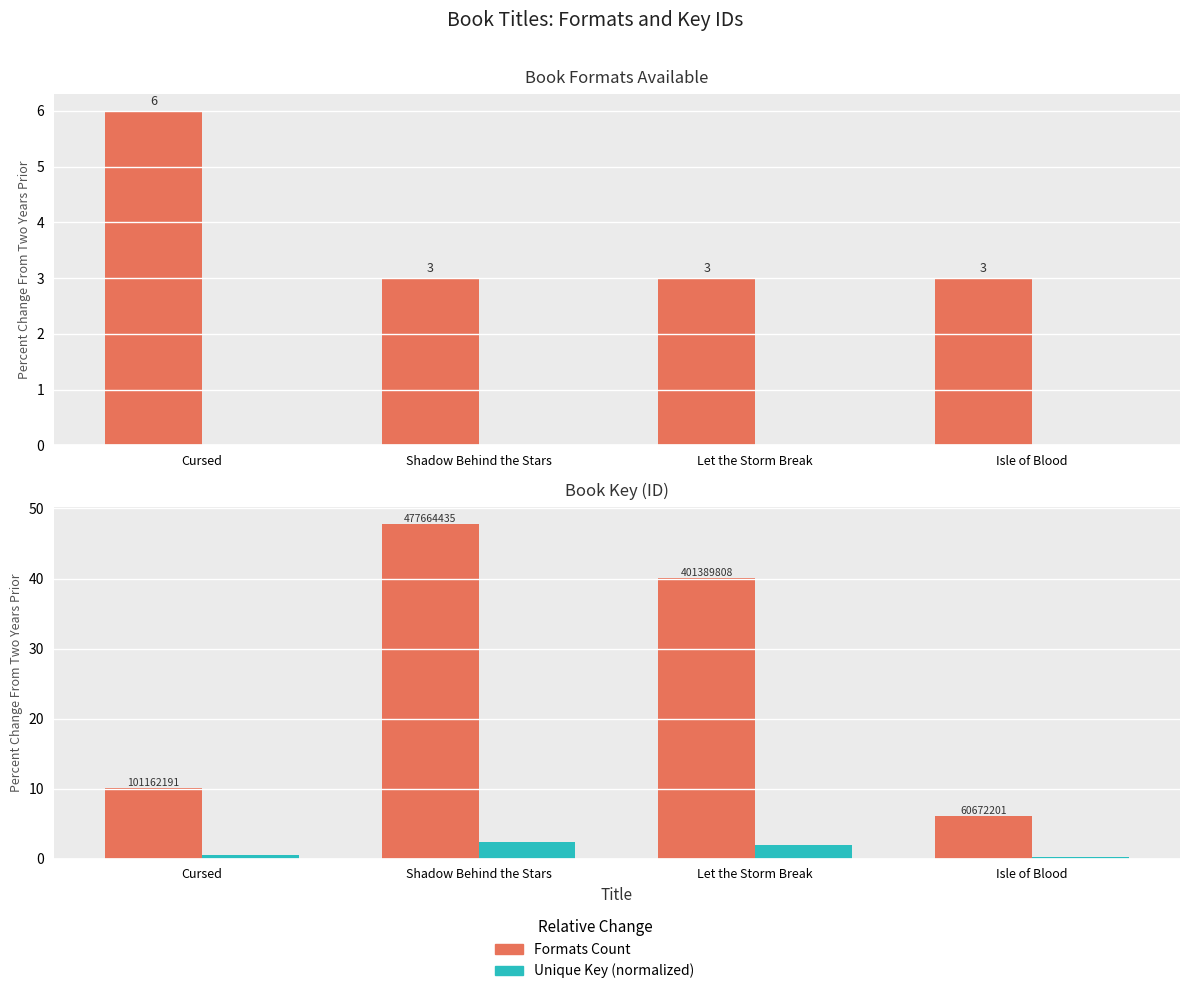

How many data points in Unique Key (normalized) are above 2?

2